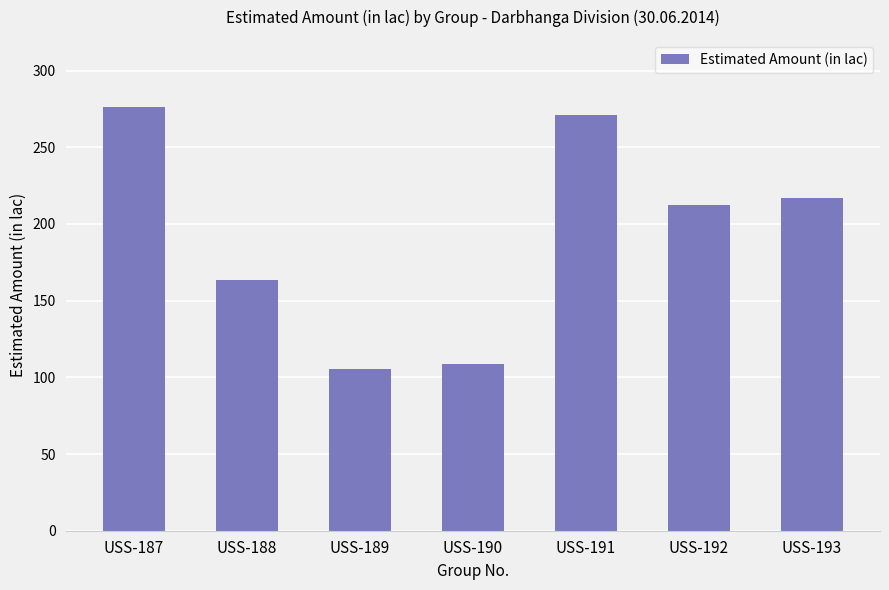

What is the value of the 2nd bar from the left?

163.7